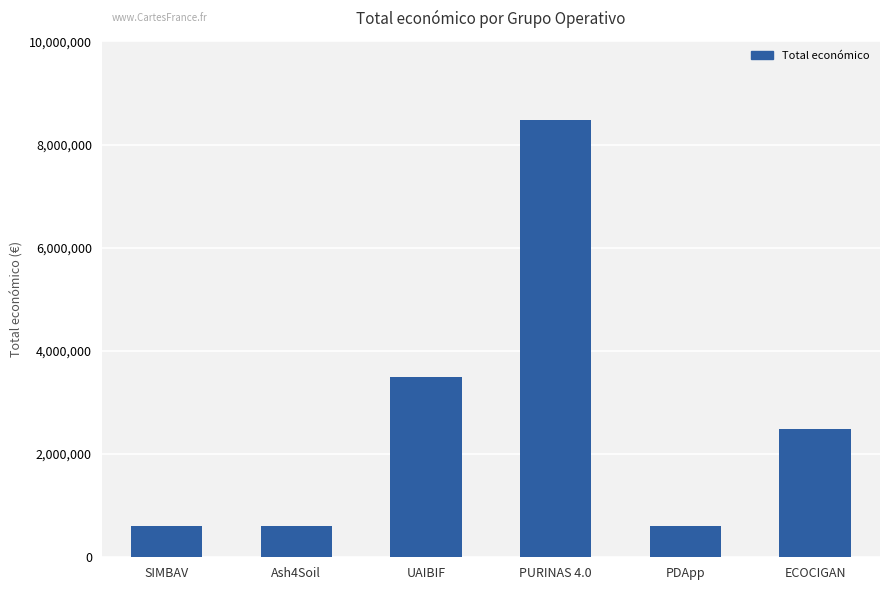

What is the value of the 5th bar from the left?

599480